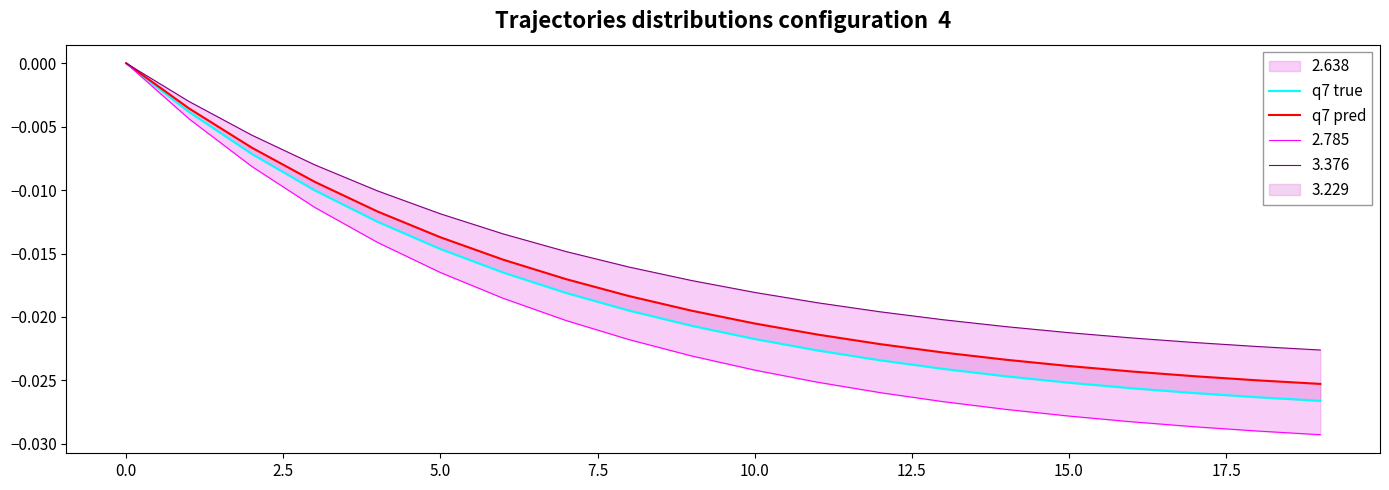

True or false: q7 true and q7 pred cross at least once.

False